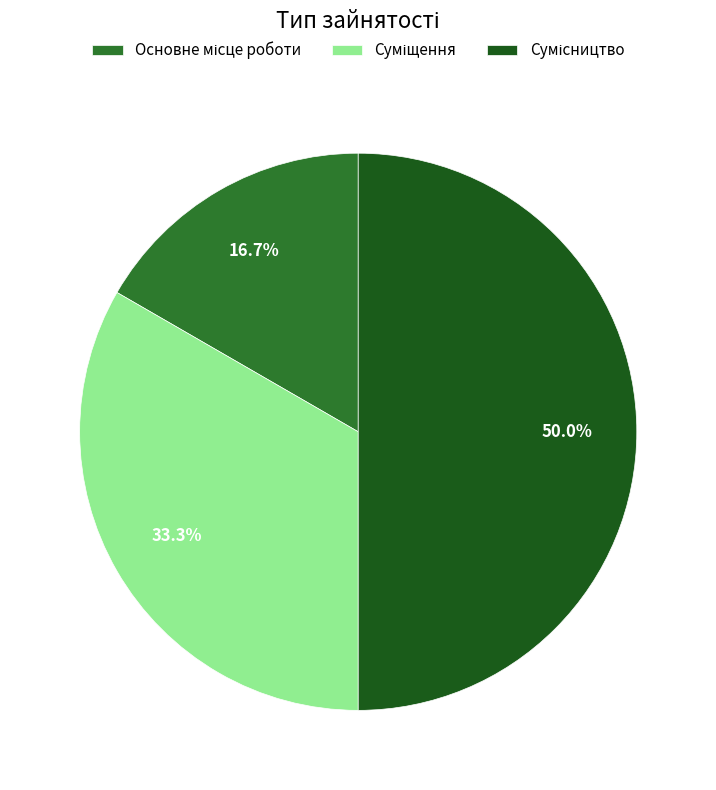

Is the sum of Суміщення and Сумісництво greater than half?

Yes